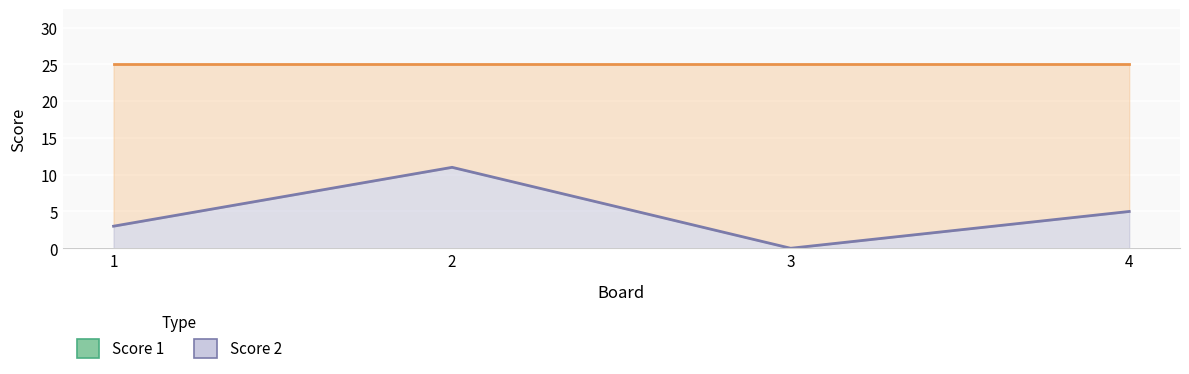

Rank the series by their maximum value, from lowest to highest.

Score 2 line, Score 1 line